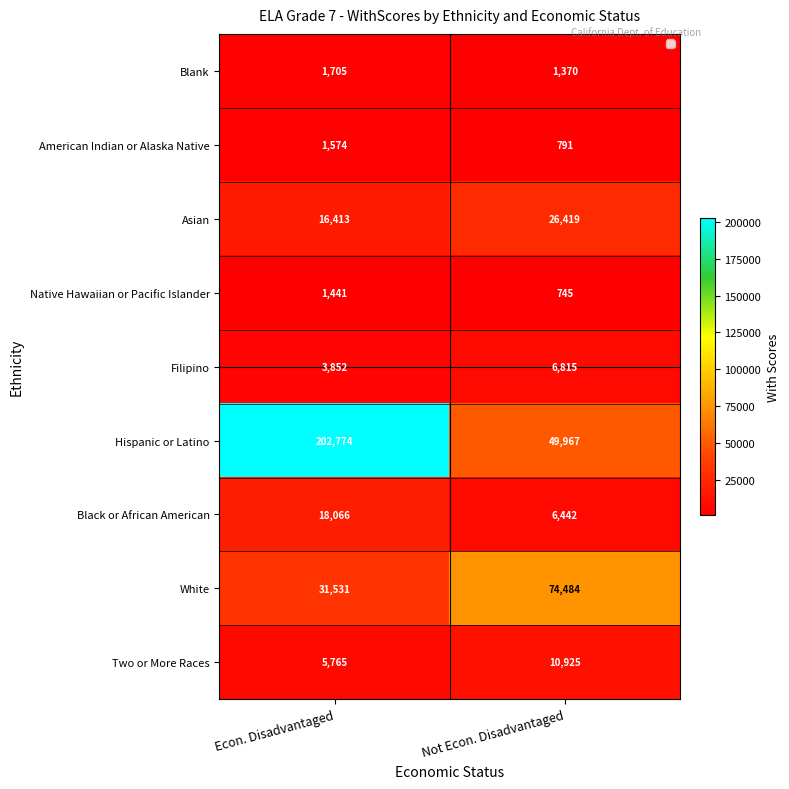

Which label corresponds to the smallest value in the chart?

Not Econ. Disadvantaged